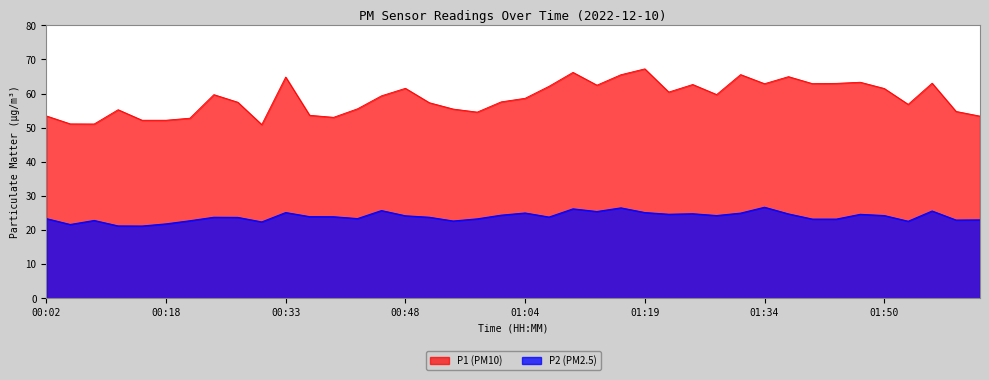

Rank the categories by P2 value from highest to lowest.

01:34, 01:16, 01:10, 00:45, 01:56, 01:13, 00:33, 01:19, 01:04, 01:31, 01:25, 01:37, 01:22, 01:47, 01:01, 01:28, 01:50, 00:48, 00:36, 00:39, 01:07, 00:24, 00:51, 00:27, 00:02, 00:42, 00:57, 01:40, 01:43, 02:02, 01:59, 00:09, 00:21, 00:54, 01:53, 00:30, 00:18, 00:06, 00:12, 00:15